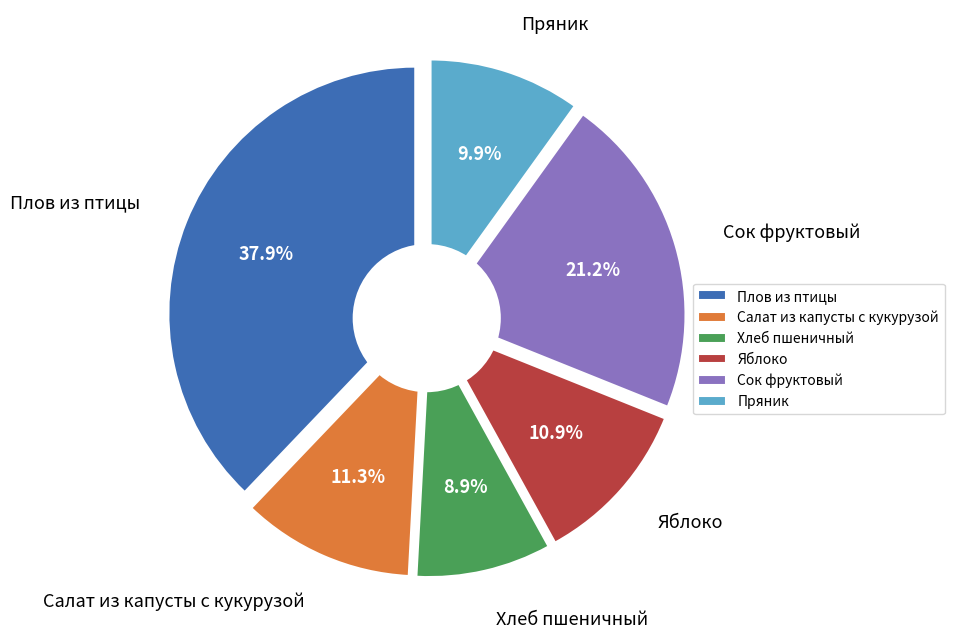

What is the smallest slice in the pie chart?

Хлеб пшеничный